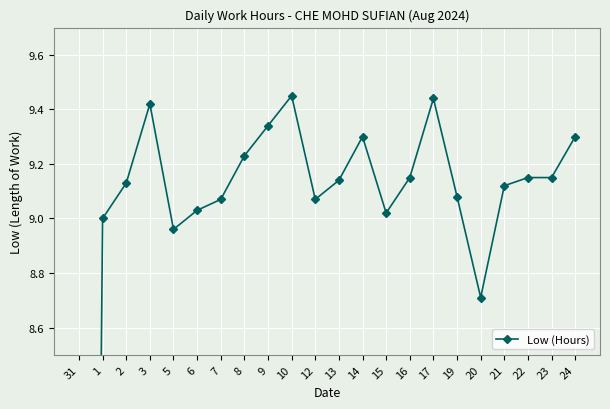

Reading left to right, extract all data points from this chart.

31=0.0	1=9.0	2=9.1	3=9.4	5=9.0	6=9.0	7=9.1	8=9.2	9=9.3	10=9.4	12=9.1	13=9.1	14=9.3	15=9.0	16=9.2	17=9.4	19=9.1	20=8.7	21=9.1	22=9.2	23=9.2	24=9.3